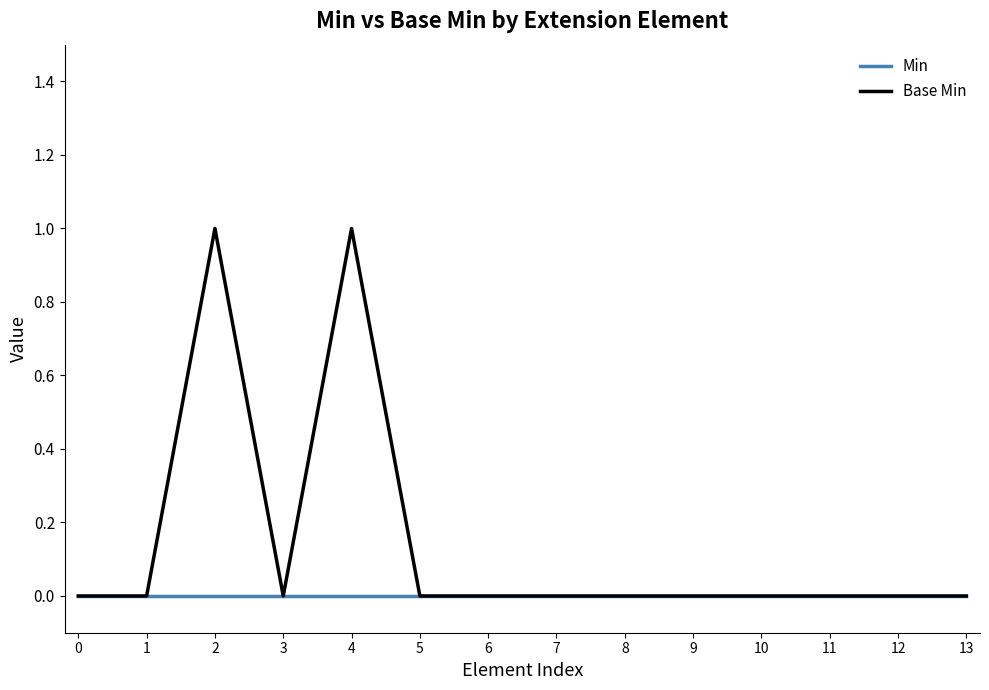

Reading left to right, what are all the values shown in this chart?

Min: 0=0	1=0	2=0	3=0	4=0	5=0	6=0	7=0	8=0	9=0	10=0	11=0	12=0	13=0
Base Min: 0=0	1=0	2=1	3=0	4=1	5=0	6=0	7=0	8=0	9=0	10=0	11=0	12=0	13=0